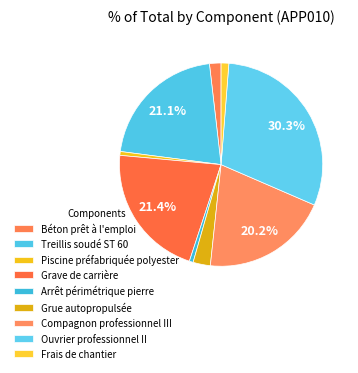

Which category has the biggest portion of the pie?

Ouvrier professionnel II